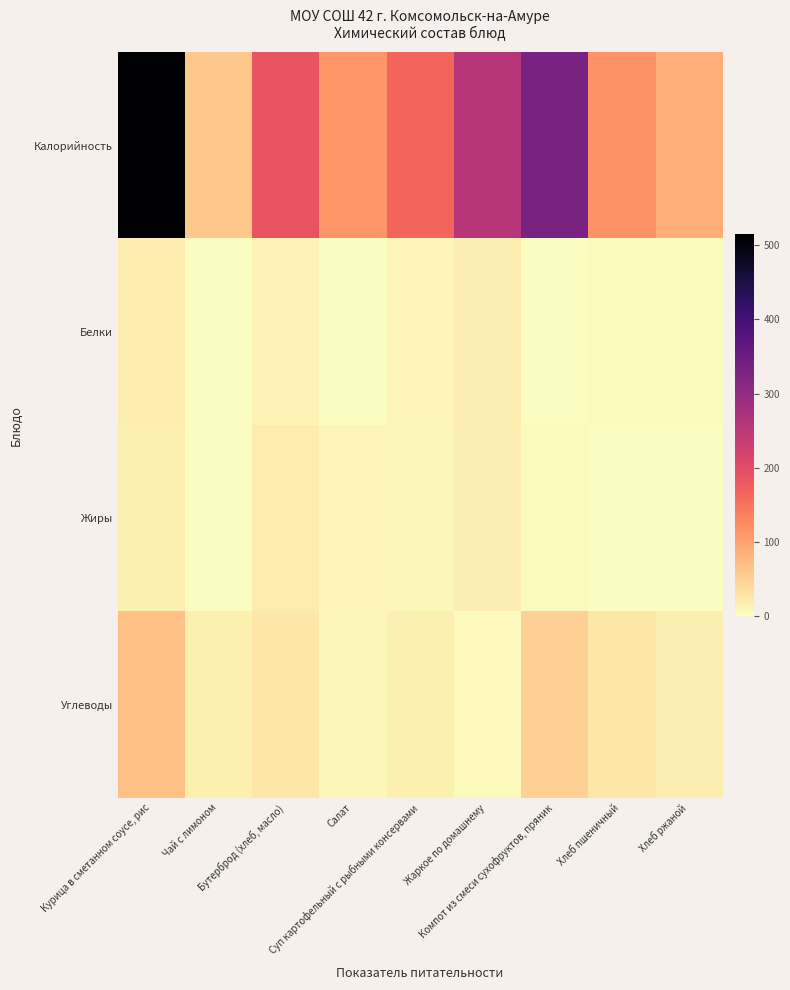

Reading left to right, what are all the values shown in this chart?

Калорийность: Курица в сметанном соусе, рис=514.7	Чай с лимоном=60.0	Бутерброд (хлеб, масло)=188.5	Салат=112.0	Суп картофельный с рыбными консервами=166.0	Жаркое по домашнему=256.0	Компот из смеси сухофруктов, пряник=330.0	Хлеб пшеничный=117.5	Хлеб ржаной=87.0
Белки: Курица в сметанном соусе, рис=19.8	Чай с лимоном=0.0	Бутерброд (хлеб, масло)=10.2	Салат=1.3	Суп картофельный с рыбными консервами=9.2	Жаркое по домашнему=17.0	Компот из смеси сухофруктов, пряник=1.8	Хлеб пшеничный=3.8	Хлеб ржаной=3.3
Жиры: Курица в сметанном соусе, рис=15.2	Чай с лимоном=0.0	Бутерброд (хлеб, масло)=19.2	Салат=8.1	Суп картофельный с рыбными консервами=7.2	Жаркое по домашнему=16.8	Компот из смеси сухофруктов, пряник=2.3	Хлеб пшеничный=0.4	Хлеб ржаной=0.6
Углеводы: Курица в сметанном соусе, рис=66.7	Чай с лимоном=15.2	Бутерброд (хлеб, масло)=24.6	Салат=7.7	Суп картофельный с рыбными консервами=16.1	Жаркое по домашнему=5.1	Компот из смеси сухофруктов, пряник=48.8	Хлеб пшеничный=24.5	Хлеб ржаной=16.7